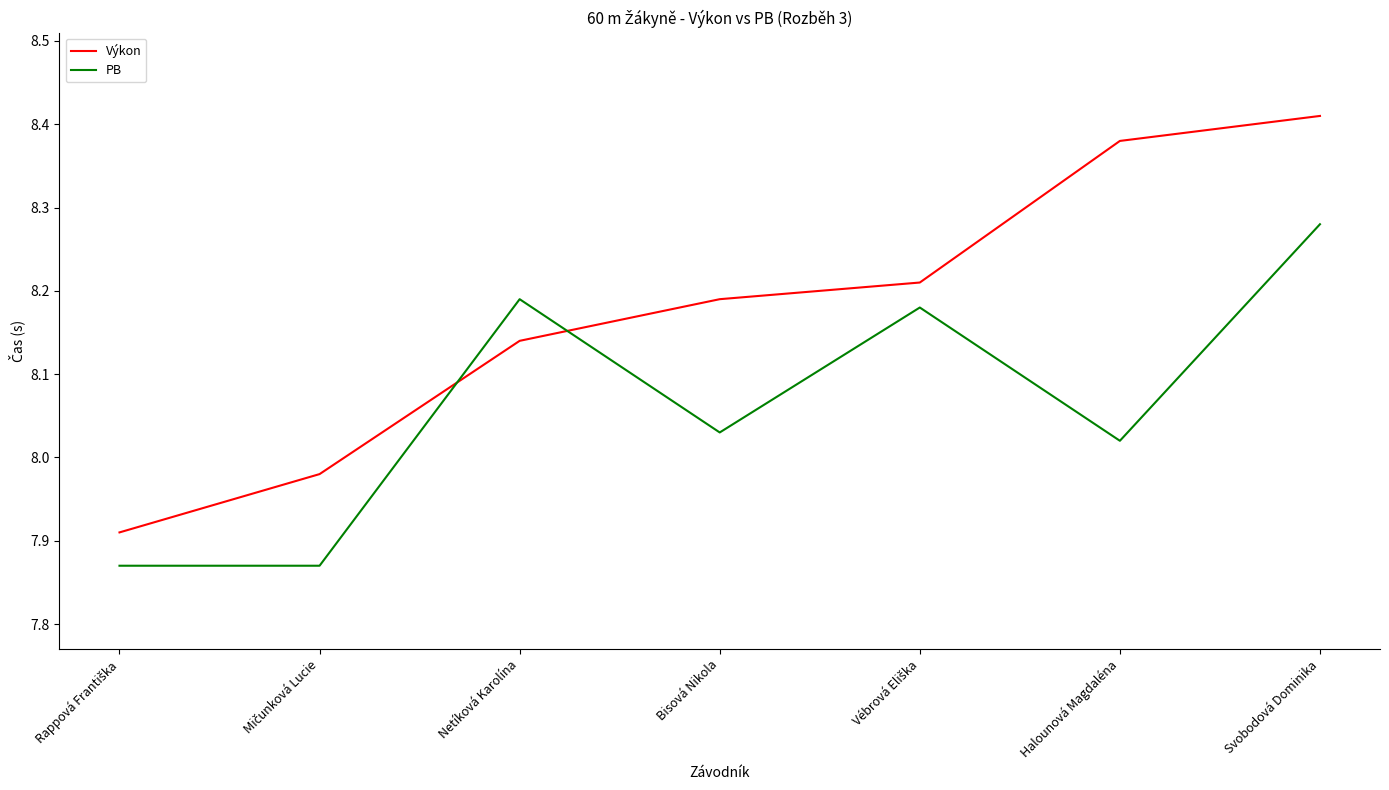

True or false: Výkon has a value of 4.7 at Svobodová Dominika.

False